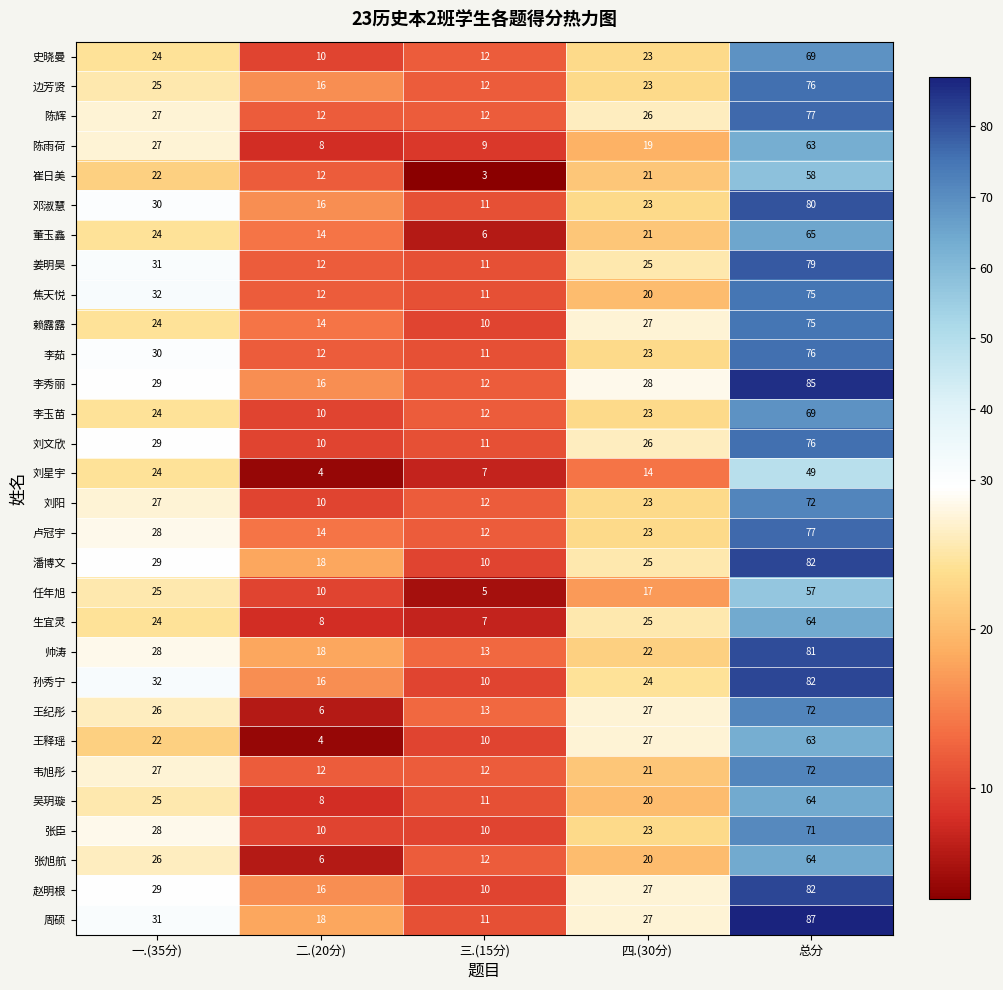

How many data points does each series have?

5